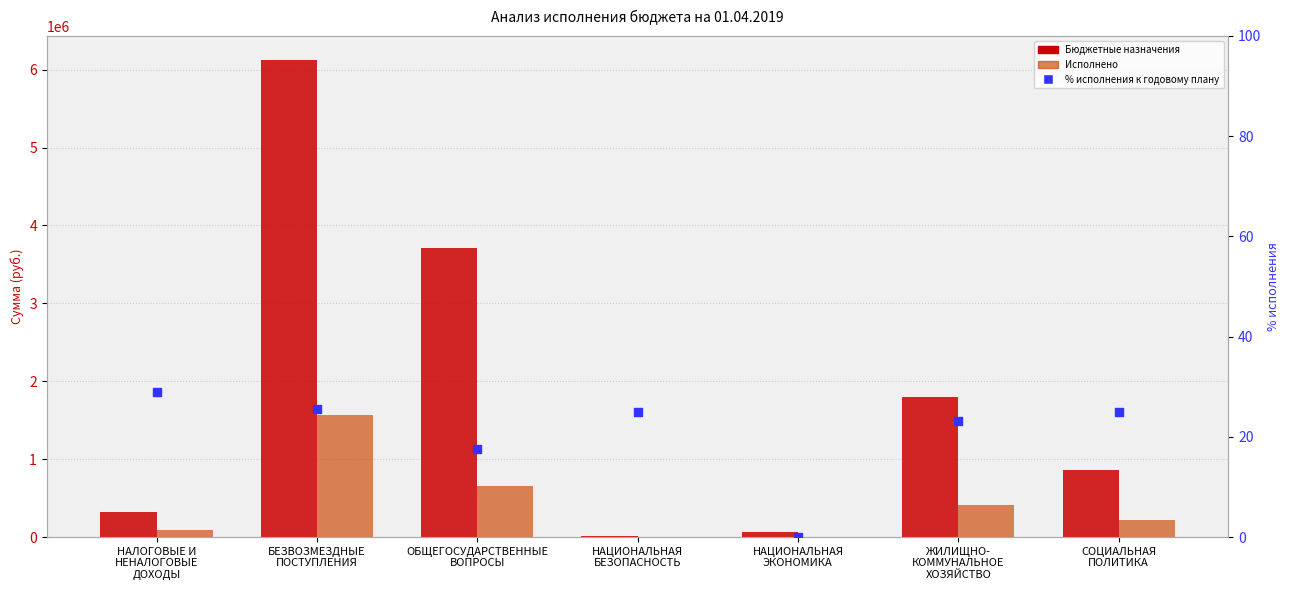

At how many categories does at least one series exceed 4223861?

1